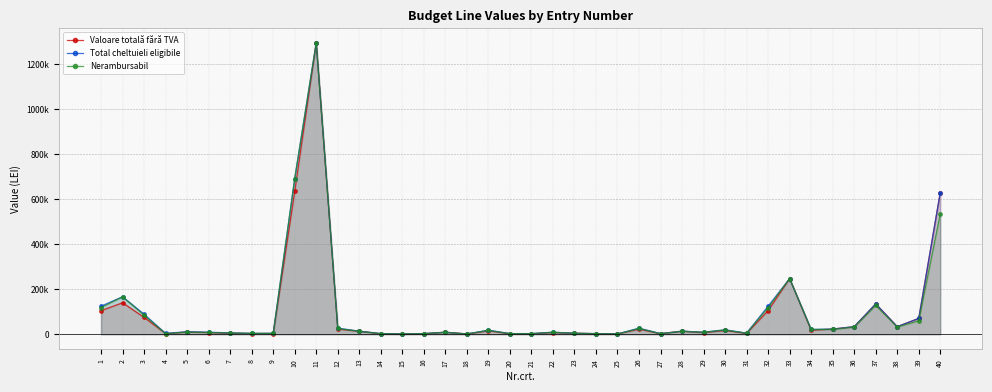

Which has a higher value, 10 or 29?

10